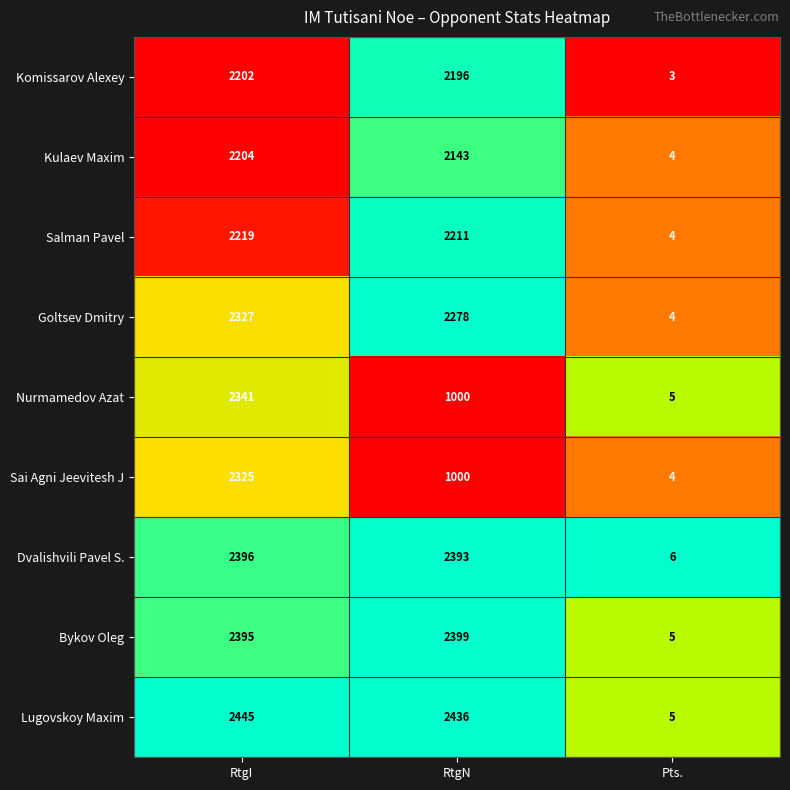

Is it true that Lugovskoy Maxim equals 2436 at RtgN?

True